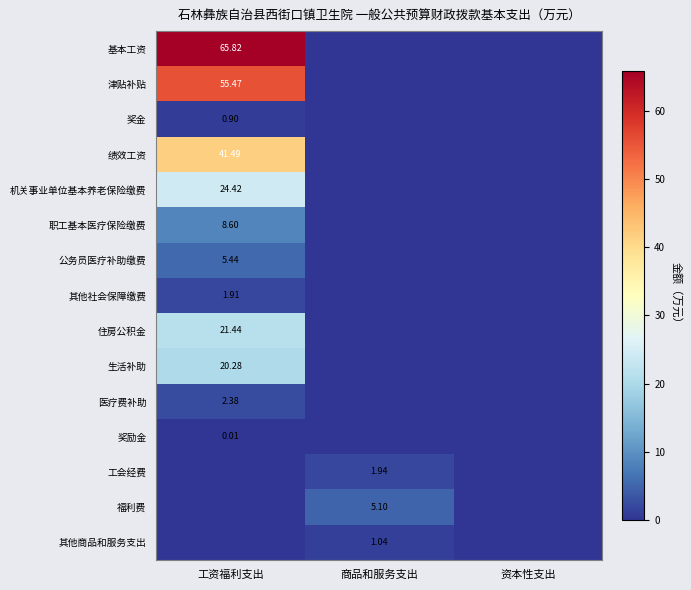

List the series in order of their peak value, highest first.

基本工资, 津贴补贴, 绩效工资, 机关事业单位基本养老保险缴费, 住房公积金, 生活补助, 职工基本医疗保险缴费, 公务员医疗补助缴费, 福利费, 医疗费补助, 工会经费, 其他社会保障缴费, 其他商品和服务支出, 奖金, 奖励金